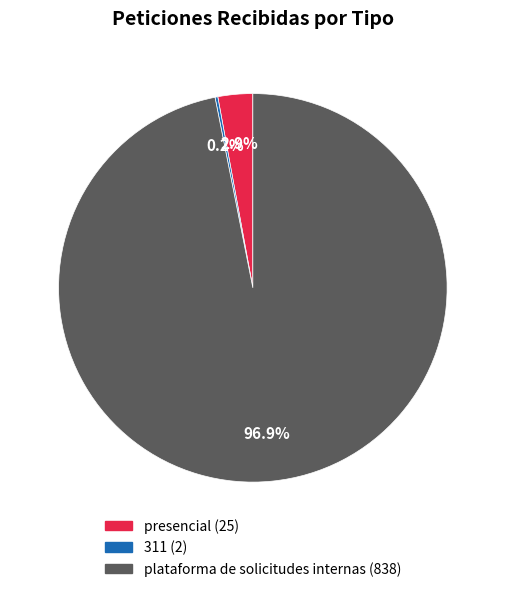

Combined, do presencial and plataforma de solicitudes internas account for over 50%?

Yes